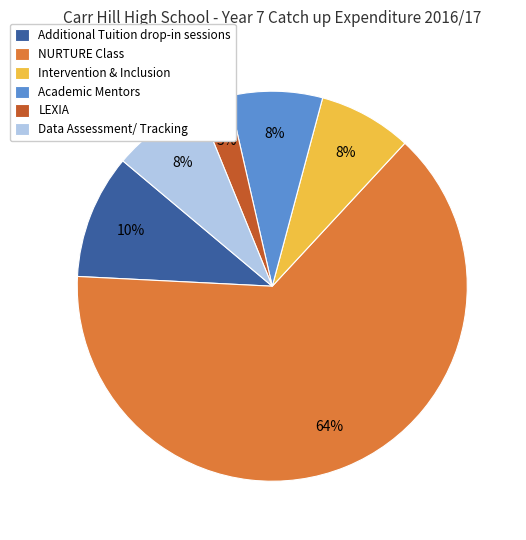

Is it true that Academic Mentors is 2% of the pie?

False